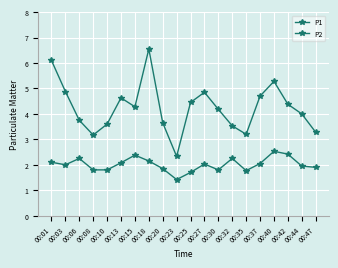

At 00:42, list the series in order from smallest to largest.

P2, P1